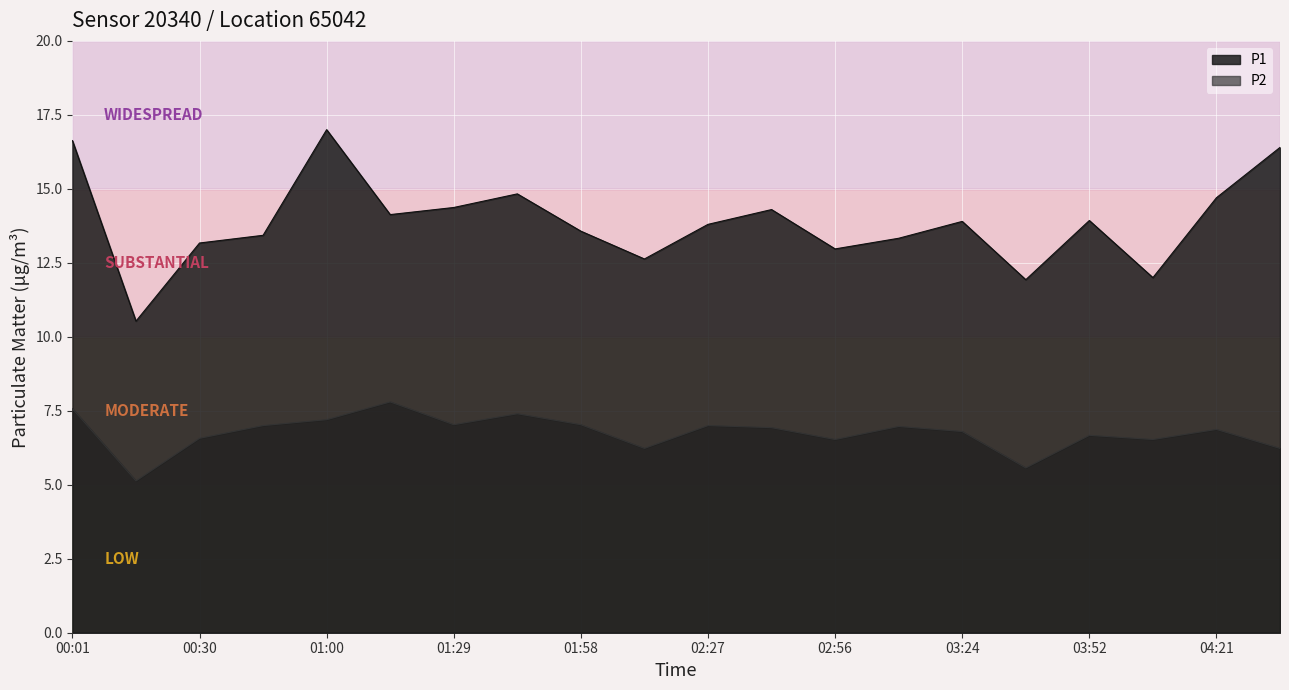

How many lines are shown in the chart?

2